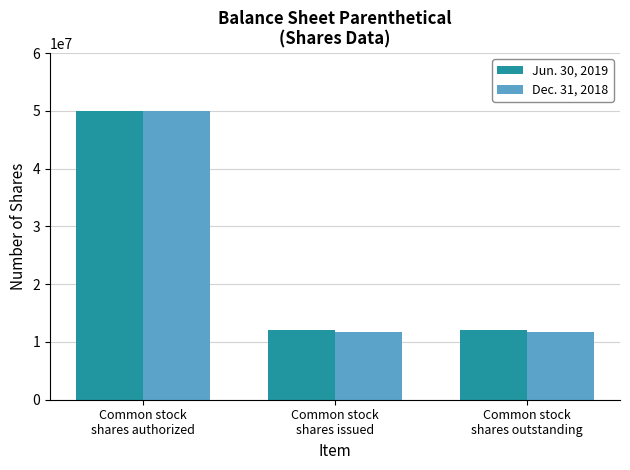

What is the label of the 3rd bar from the left?

Common stock
shares outstanding